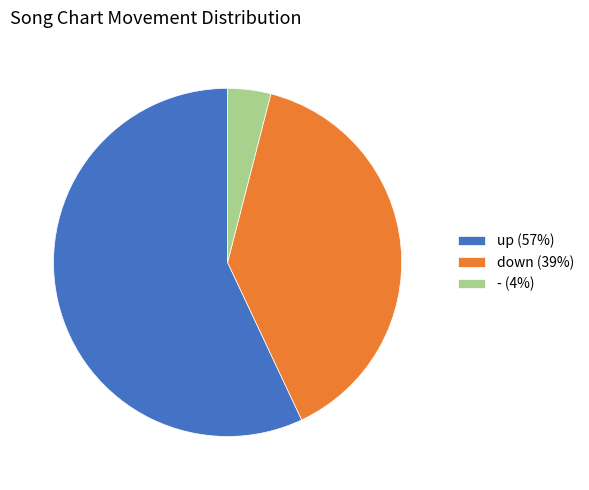

Is it true that down is 39% of the pie?

True